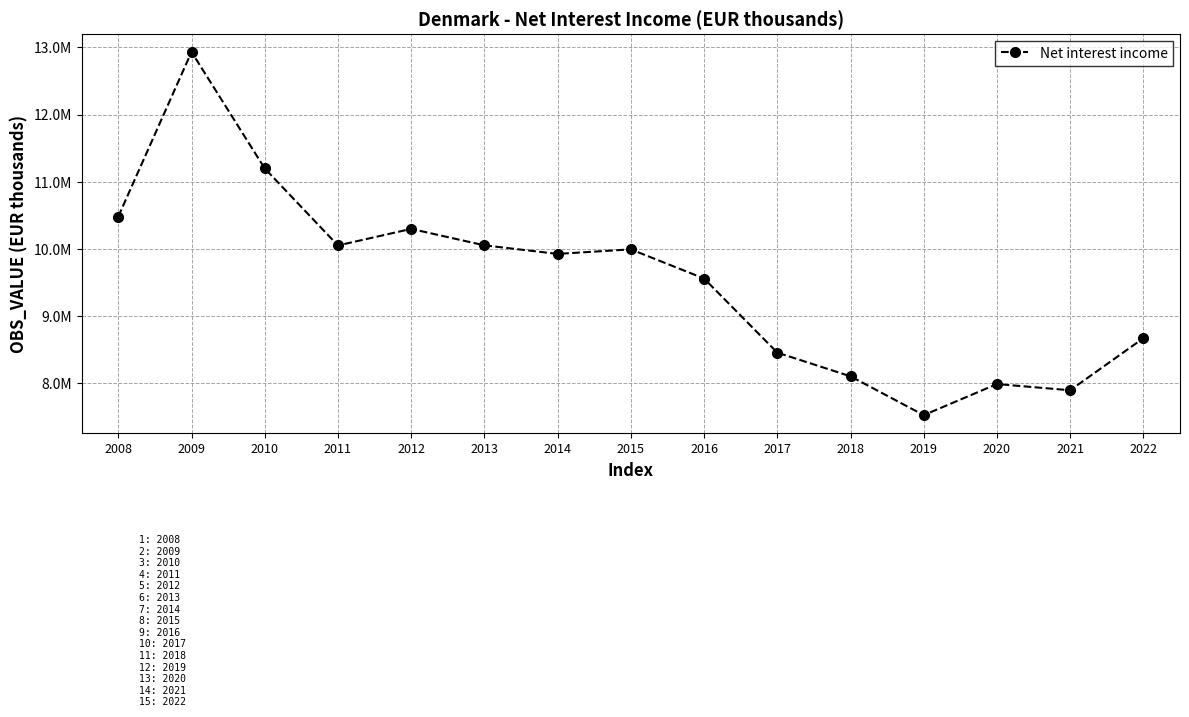

Does the chart have visible grid lines?

Yes